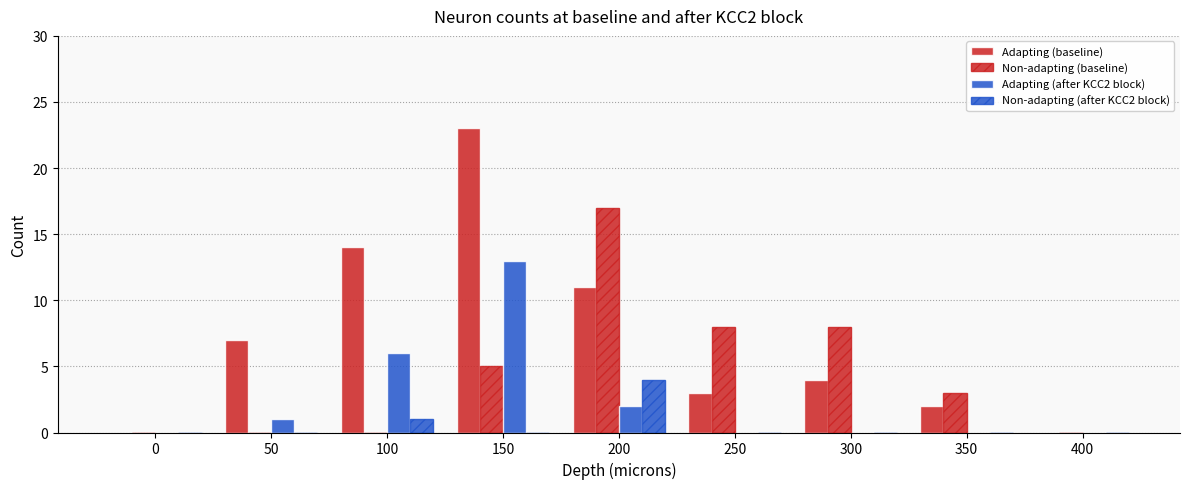

Which category has the highest value in the Adapting (baseline) series?

150